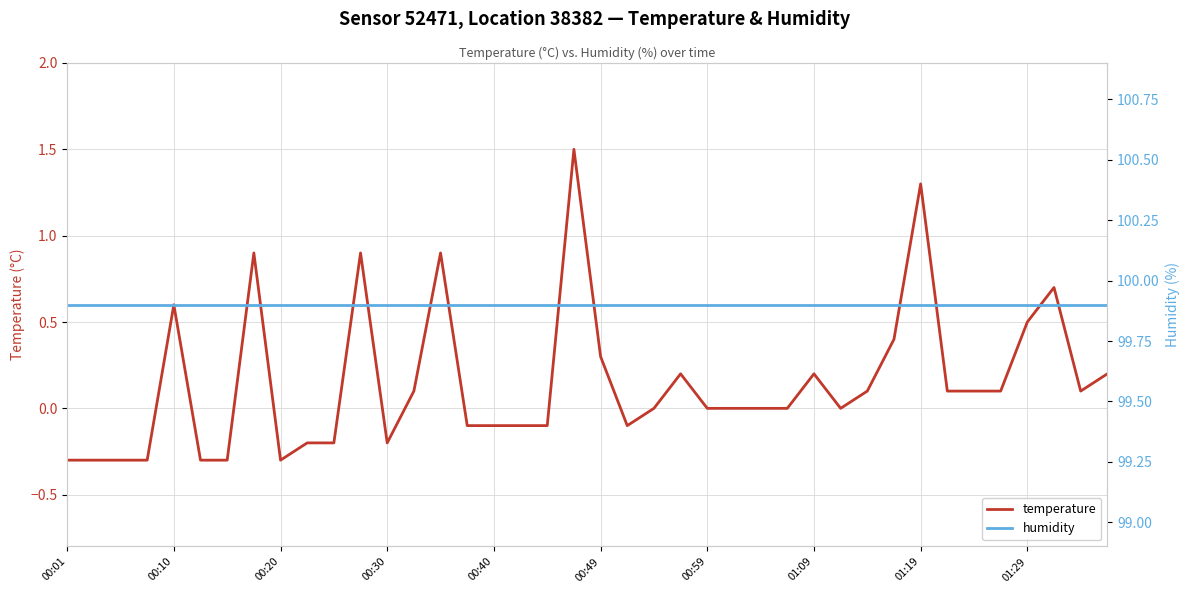

What is the highest value of the temperature series?

1.5